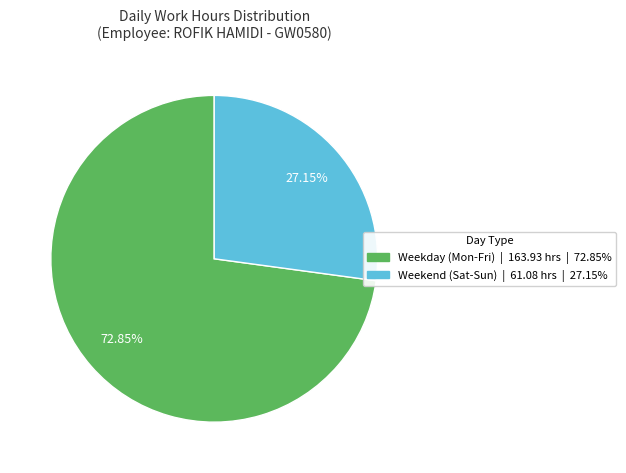

Is there a majority slice in this chart?

Yes